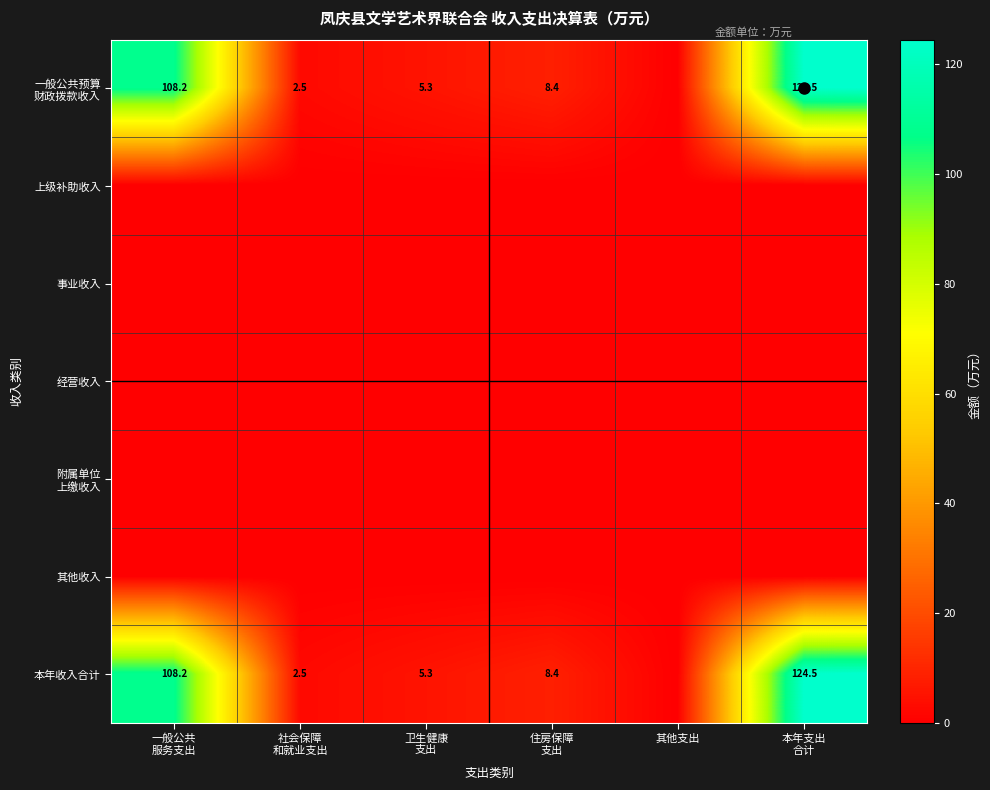

At how many categories does at least one series exceed 115?

1